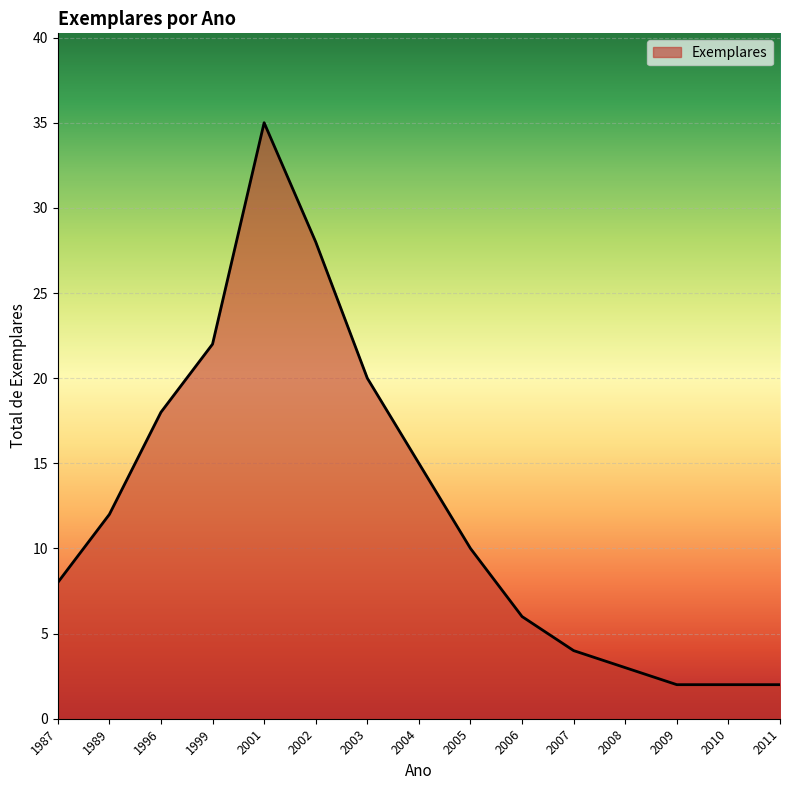

What is the maximum value shown in the chart?

35